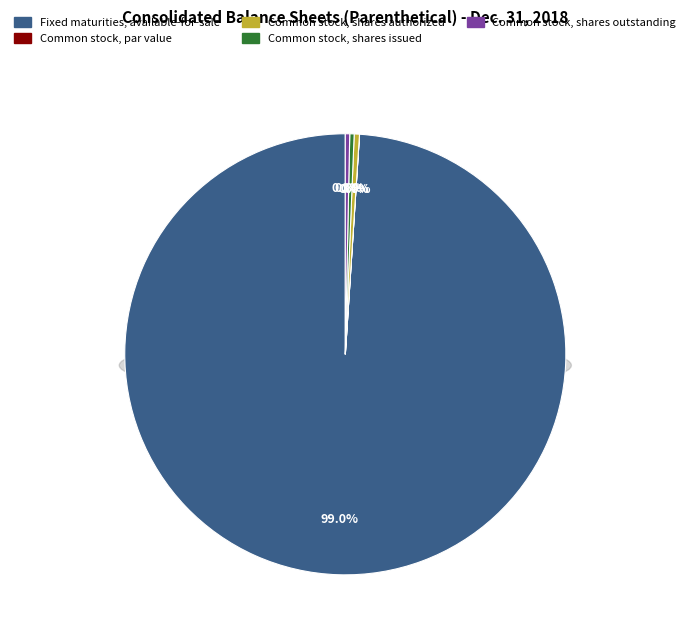

How many segments does this pie chart have?

5